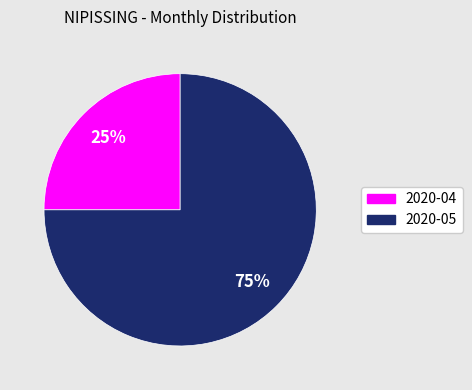

To the nearest percent, what is the combined percentage of 2020-05 and 2020-04?

100%